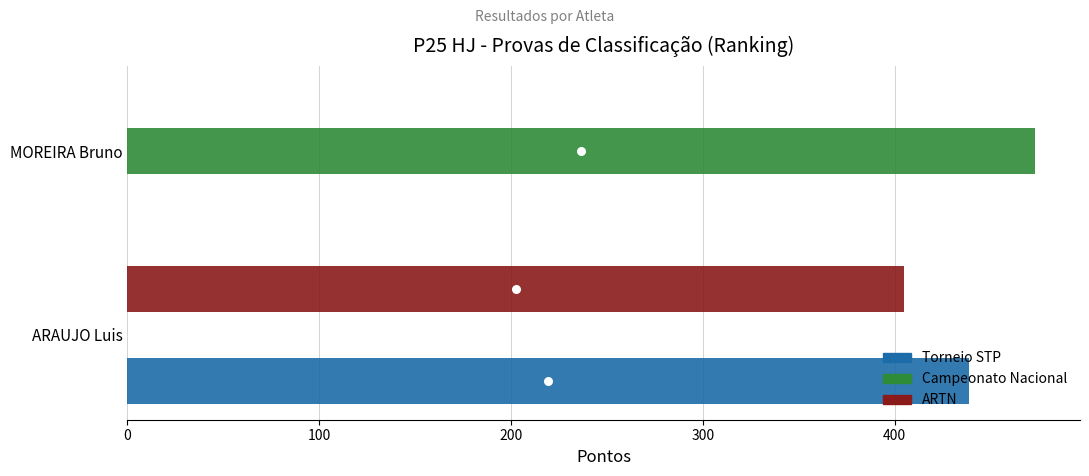

At how many categories does at least one series exceed 185?

2